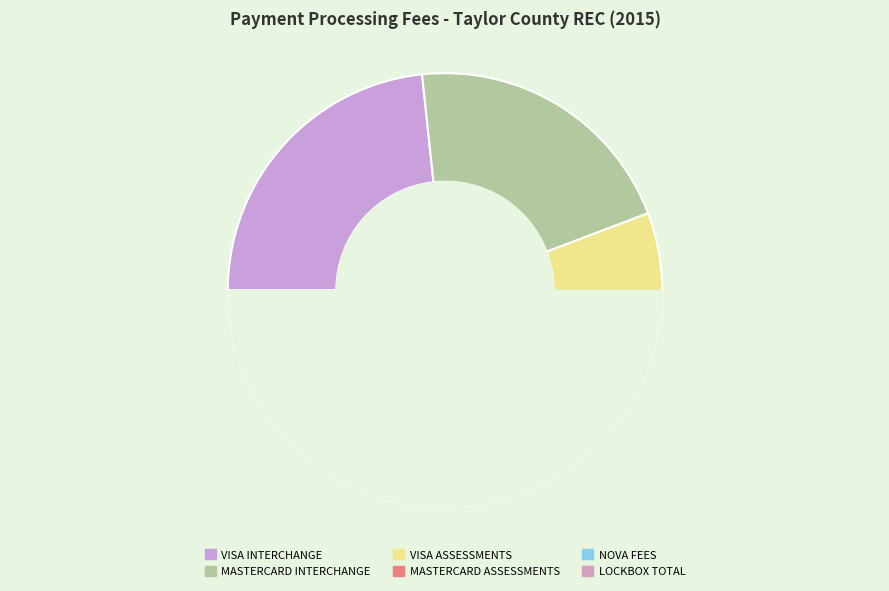

What is the smallest slice in the pie chart?

LOCKBOX TOTAL